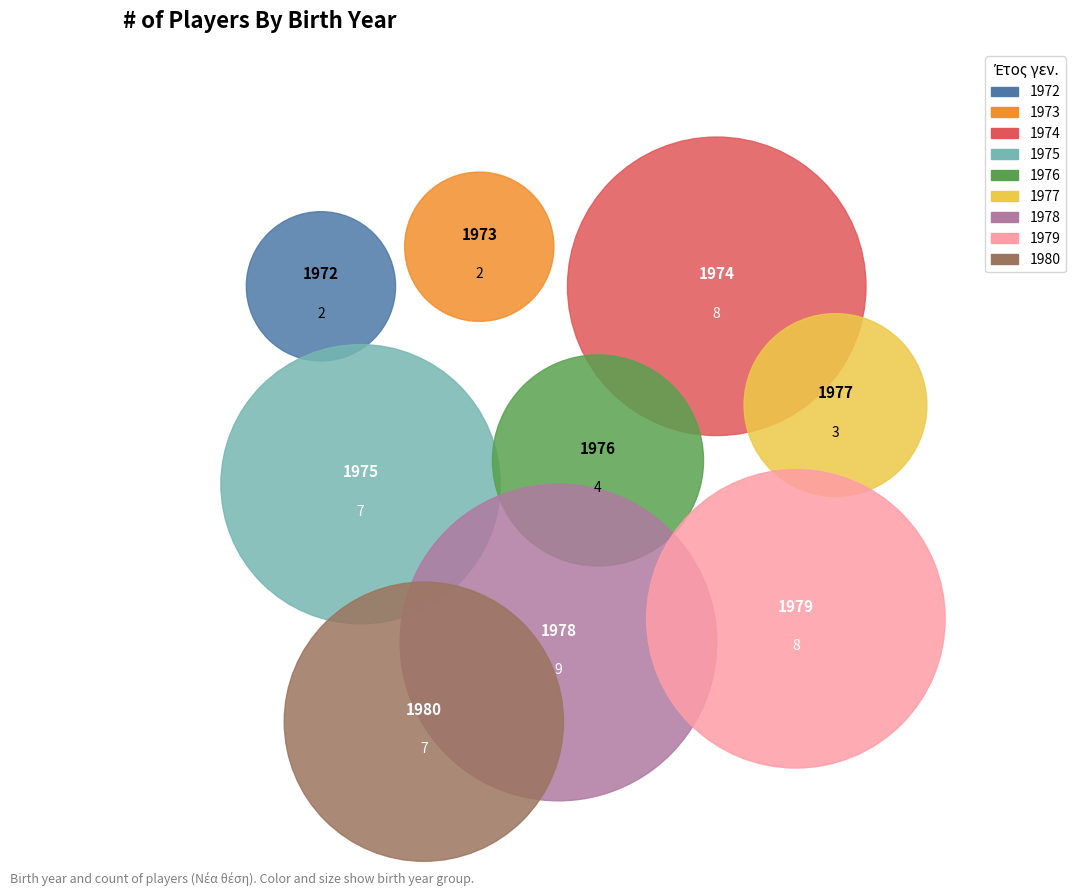

Does 1978 account for over 50% of the chart?

No